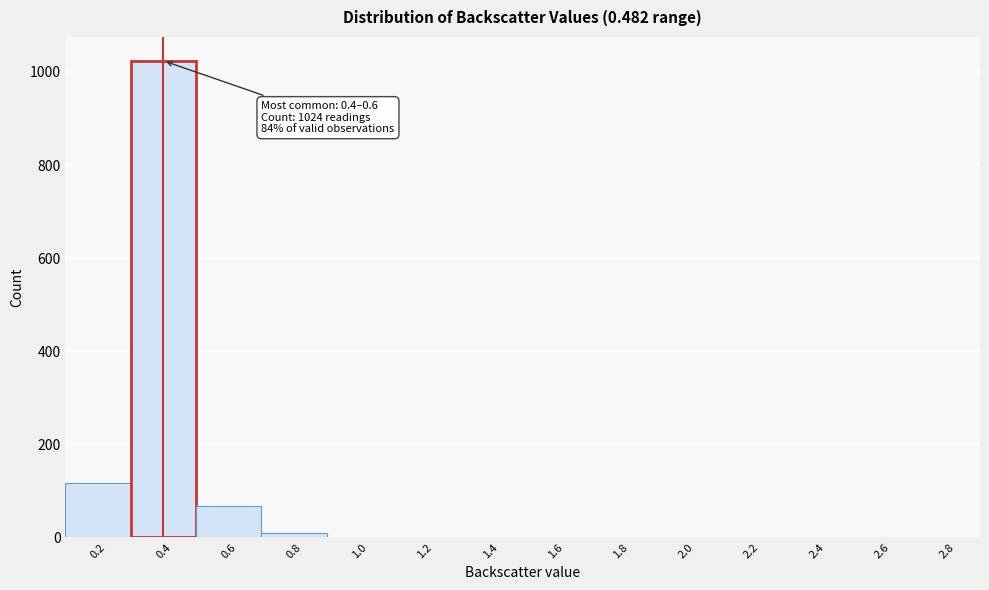

Which has a higher value, 1.8 or 0.6?

0.6